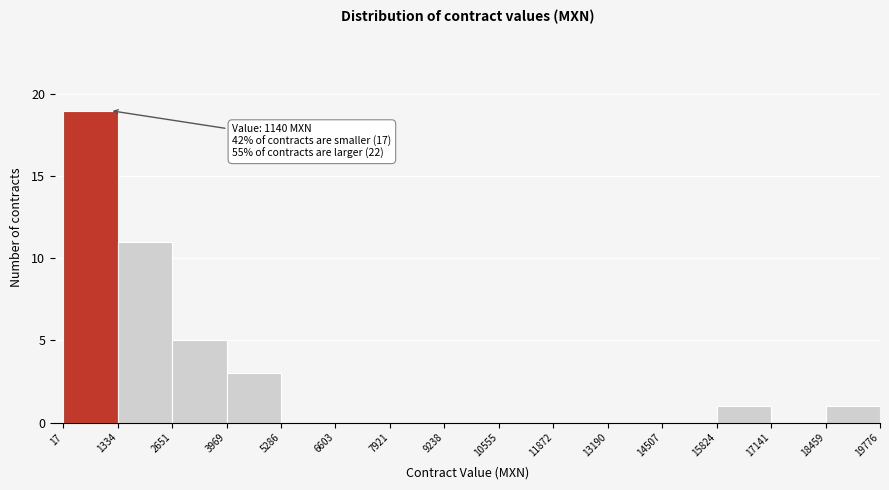

Over which range of the x-axis is the bar tallest?

17 to 1334